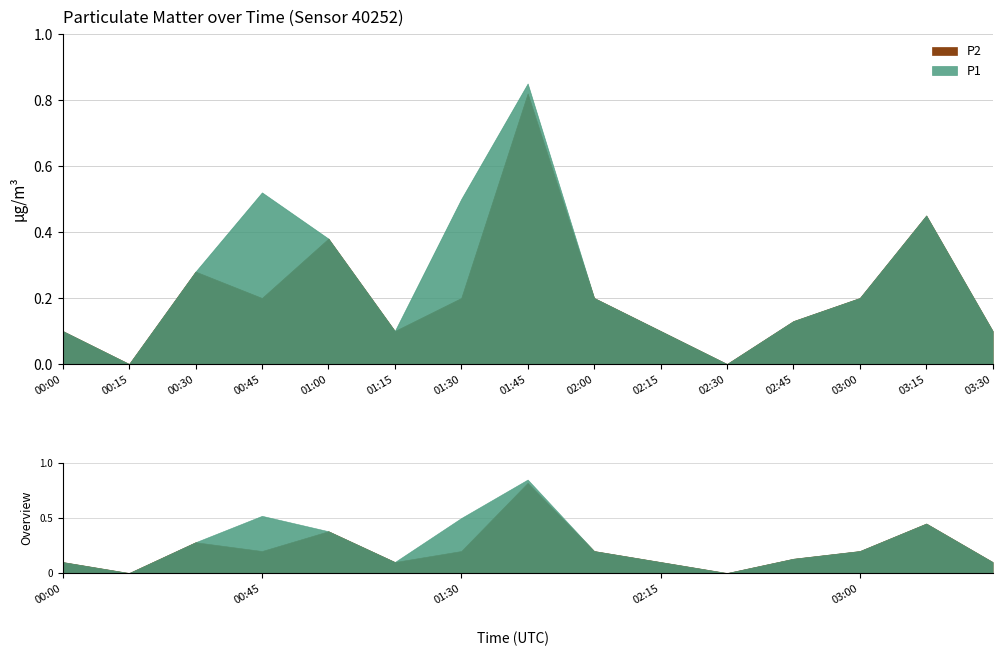

Count the P1 values in the range 0 to 1.

15